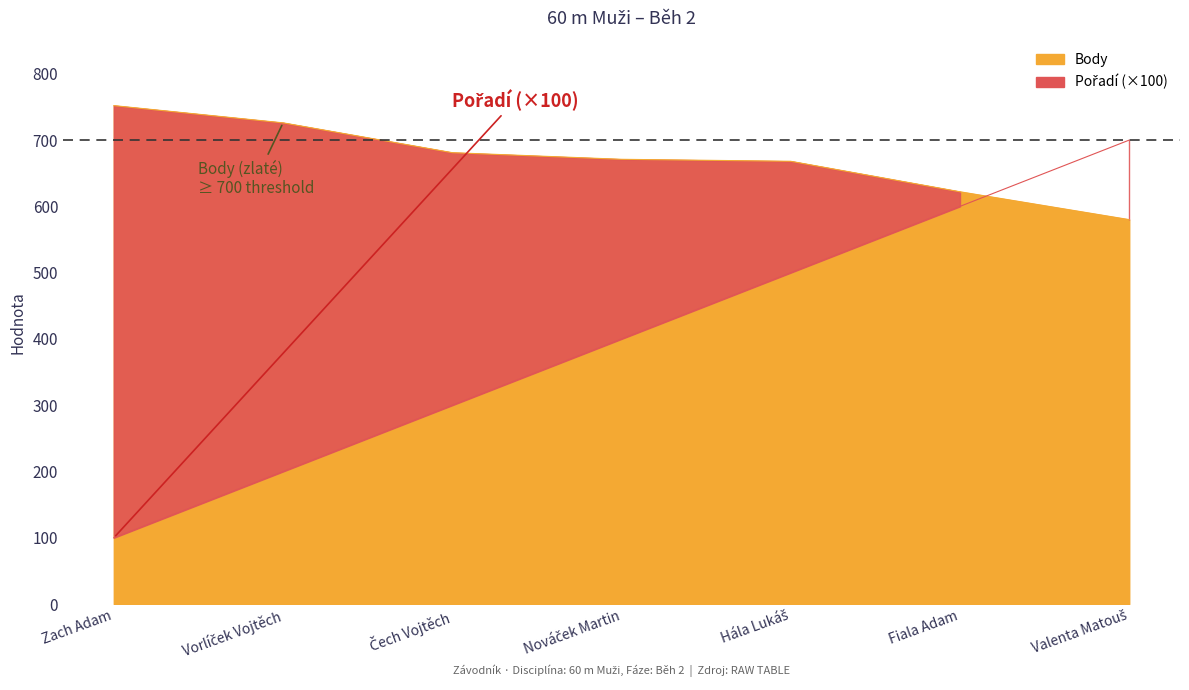

Reading left to right, transcribe all the data shown in this chart.

Pořadí: 100	200	300	400	500	600	700
Výkon: 752	726	681	671	668	622	580